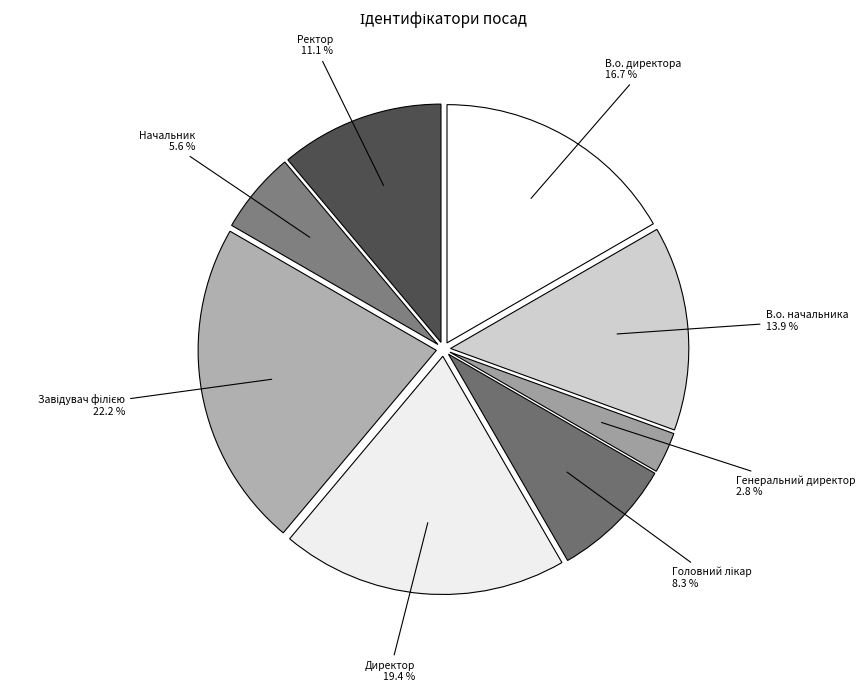

Between В.о. директора and Директор, which is larger?

Директор